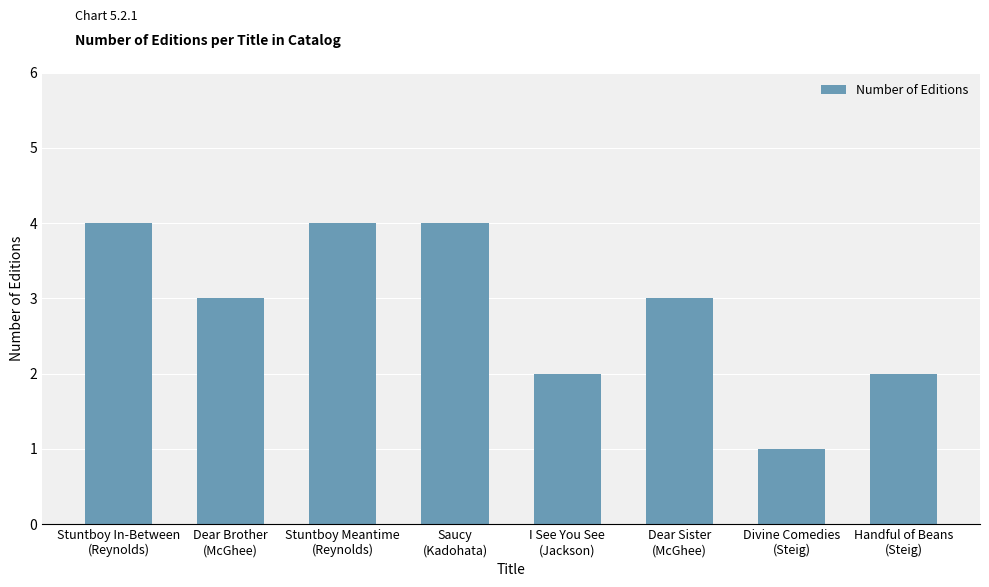

What is the maximum value shown in the chart?

4